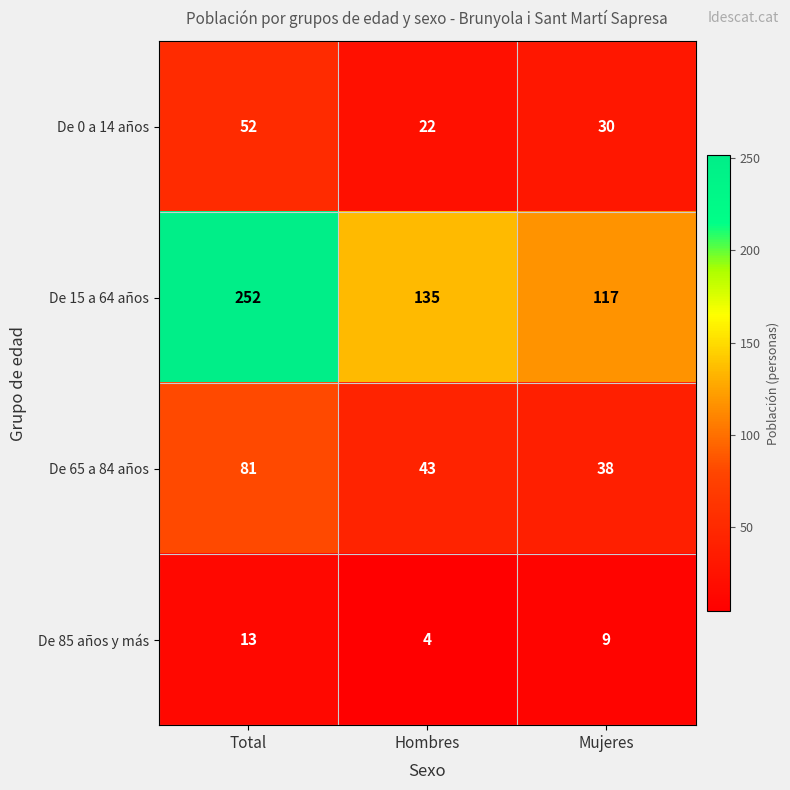

The De 65 a 84 años series shows 38 at Mujeres. True or false?

True